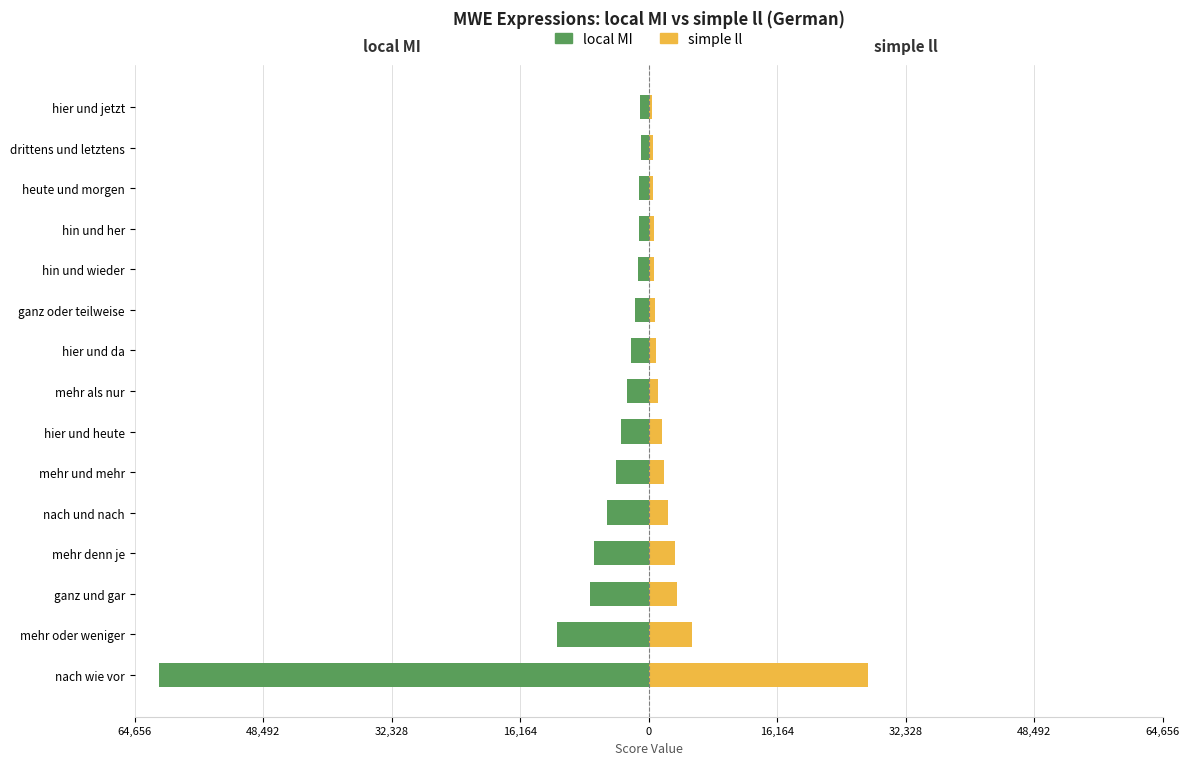

What is the minimum value shown in the chart?

-61577.8